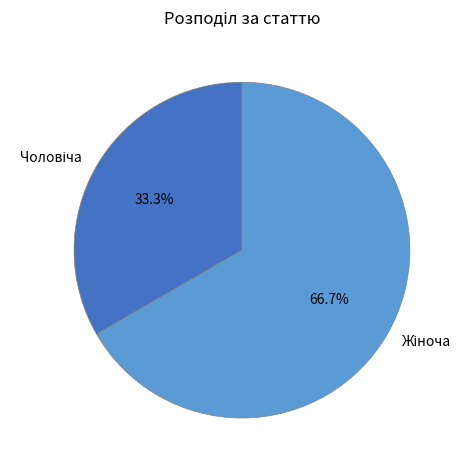

Count the number of slices in the pie.

2